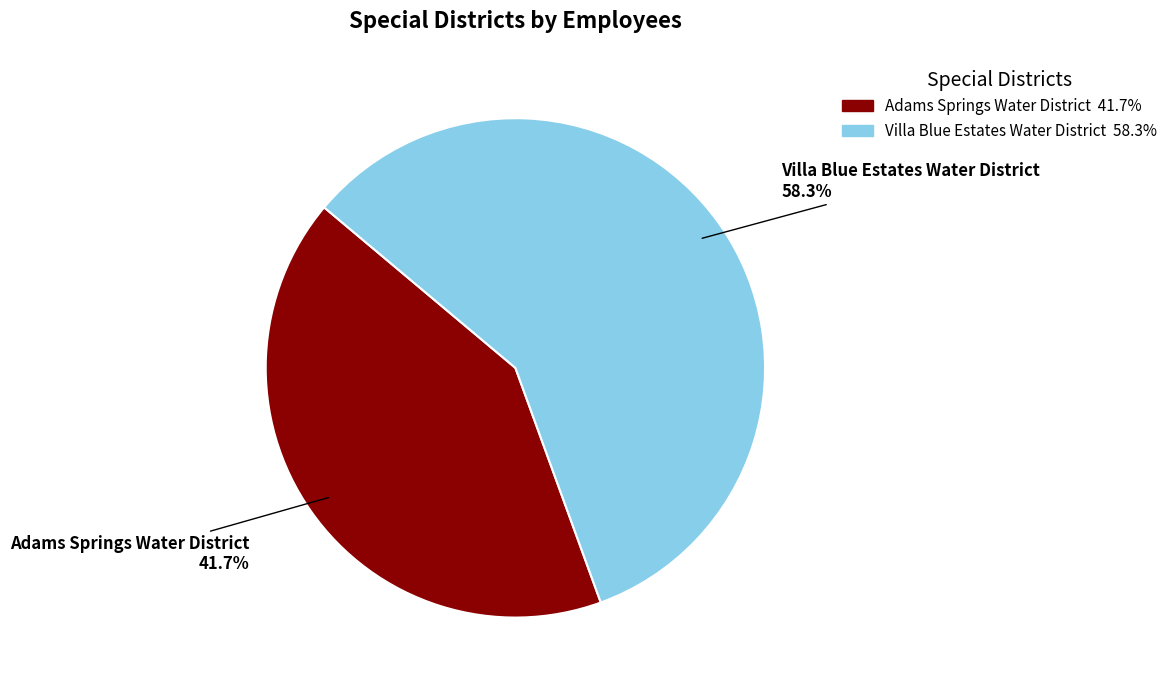

Which category has the biggest portion of the pie?

Villa Blue Estates Water District